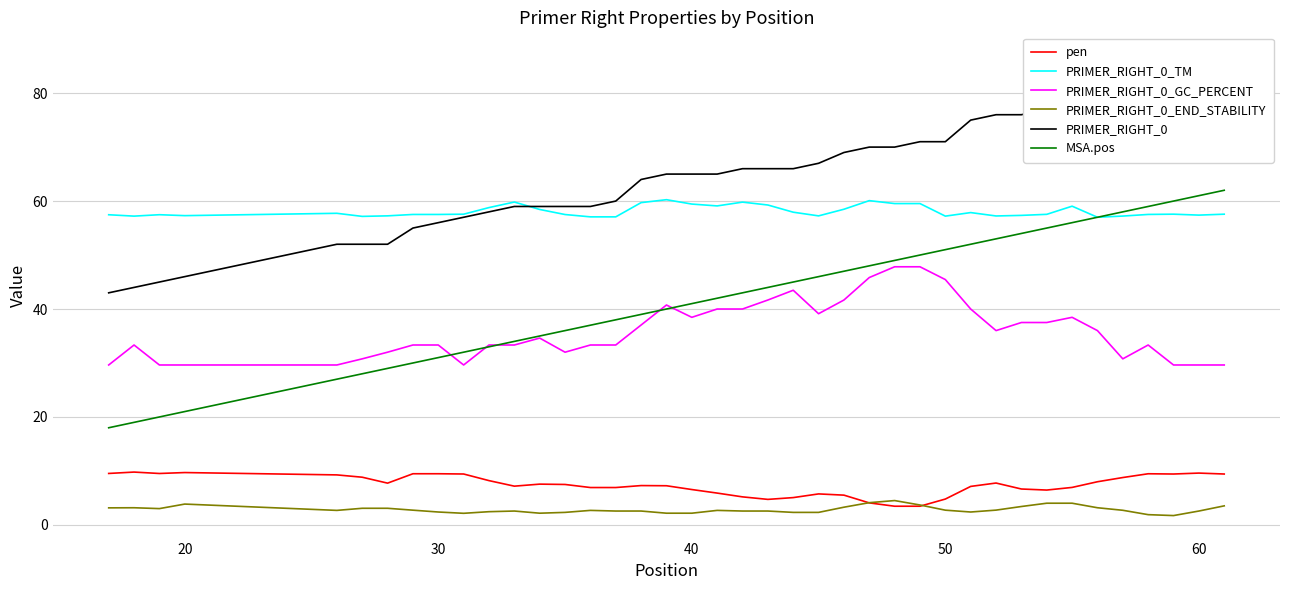

True or false: PRIMER_RIGHT_0_TM has a value of 20.0 at 20.

False